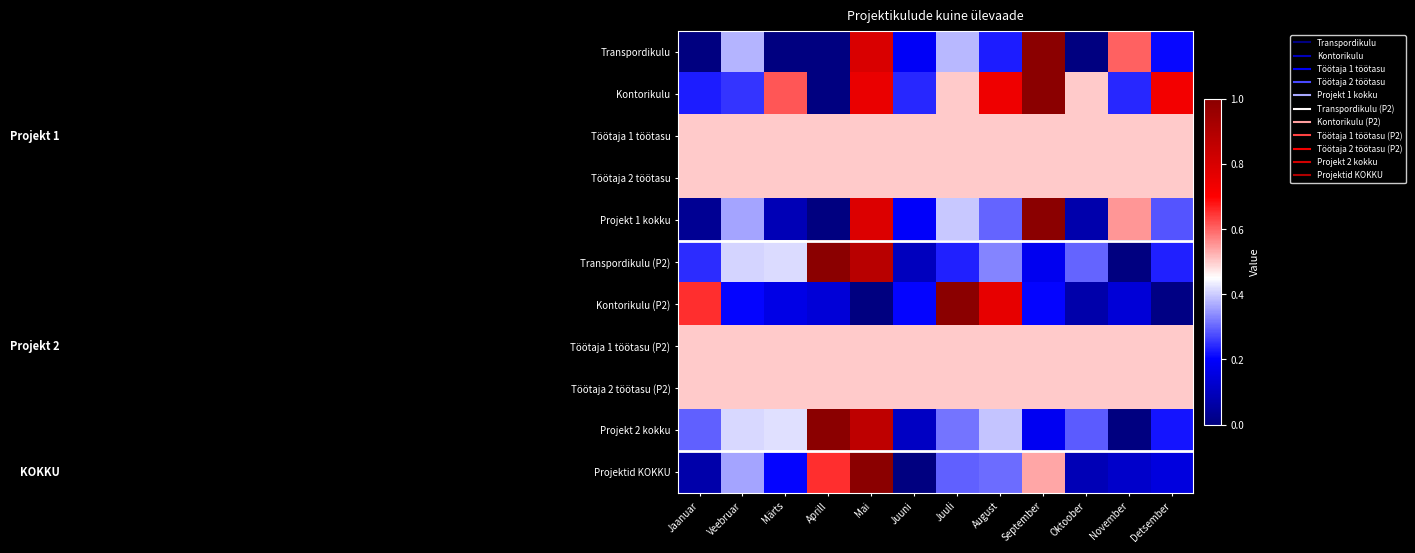

Reading right to left, list all the values displayed in this chart.

Transpordikulu: Detsember=0.2	November=0.6	Oktoober=0.0	September=1.0	August=0.2	Juuli=0.4	Juuni=0.2	Mai=0.8	Aprill=0.0	Märts=0.0	Veebruar=0.4	Jaanuar=0.0
Kontorikulu: Detsember=0.7	November=0.2	Oktoober=0.5	September=1.0	August=0.7	Juuli=0.5	Juuni=0.2	Mai=0.8	Aprill=0.0	Märts=0.6	Veebruar=0.2	Jaanuar=0.2
Töötaja 1 töötasu: Detsember=0.5	November=0.5	Oktoober=0.5	September=0.5	August=0.5	Juuli=0.5	Juuni=0.5	Mai=0.5	Aprill=0.5	Märts=0.5	Veebruar=0.5	Jaanuar=0.5
Töötaja 2 töötasu: Detsember=0.5	November=0.5	Oktoober=0.5	September=0.5	August=0.5	Juuli=0.5	Juuni=0.5	Mai=0.5	Aprill=0.5	Märts=0.5	Veebruar=0.5	Jaanuar=0.5
Projekt 1 kokku: Detsember=0.3	November=0.6	Oktoober=0.1	September=1.0	August=0.3	Juuli=0.4	Juuni=0.2	Mai=0.8	Aprill=0.0	Märts=0.1	Veebruar=0.4	Jaanuar=0.0
Transpordikulu (P2): Detsember=0.2	November=0.0	Oktoober=0.3	September=0.2	August=0.3	Juuli=0.2	Juuni=0.1	Mai=0.9	Aprill=1.0	Märts=0.4	Veebruar=0.4	Jaanuar=0.2
Kontorikulu (P2): Detsember=0.0	November=0.1	Oktoober=0.1	September=0.2	August=0.8	Juuli=1.0	Juuni=0.2	Mai=0.0	Aprill=0.1	Märts=0.2	Veebruar=0.2	Jaanuar=0.7
Töötaja 1 töötasu (P2): Detsember=0.5	November=0.5	Oktoober=0.5	September=0.5	August=0.5	Juuli=0.5	Juuni=0.5	Mai=0.5	Aprill=0.5	Märts=0.5	Veebruar=0.5	Jaanuar=0.5
Töötaja 2 töötasu (P2): Detsember=0.5	November=0.5	Oktoober=0.5	September=0.5	August=0.5	Juuli=0.5	Juuni=0.5	Mai=0.5	Aprill=0.5	Märts=0.5	Veebruar=0.5	Jaanuar=0.5
Projekt 2 kokku: Detsember=0.2	November=0.0	Oktoober=0.3	September=0.2	August=0.4	Juuli=0.3	Juuni=0.1	Mai=0.9	Aprill=1.0	Märts=0.4	Veebruar=0.4	Jaanuar=0.3
Projektid KOKKU: Detsember=0.2	November=0.1	Oktoober=0.1	September=0.5	August=0.3	Juuli=0.3	Juuni=0.0	Mai=1.0	Aprill=0.7	Märts=0.2	Veebruar=0.4	Jaanuar=0.1